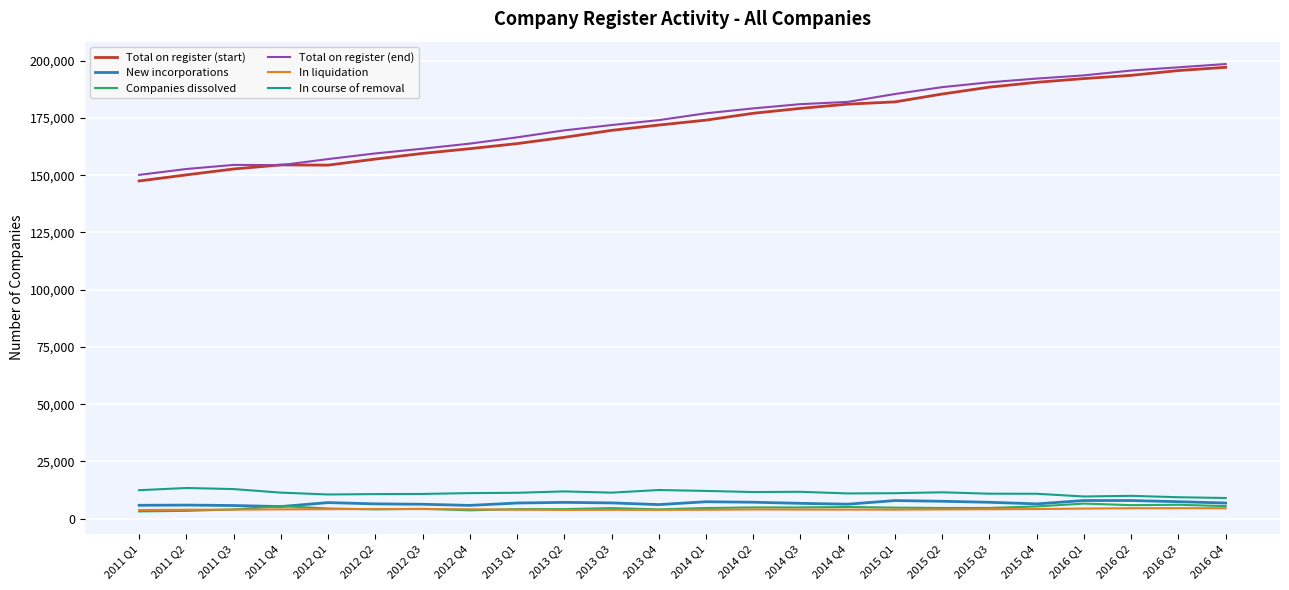

What is the difference between the maximum and minimum values in the New incorporations series?

2632